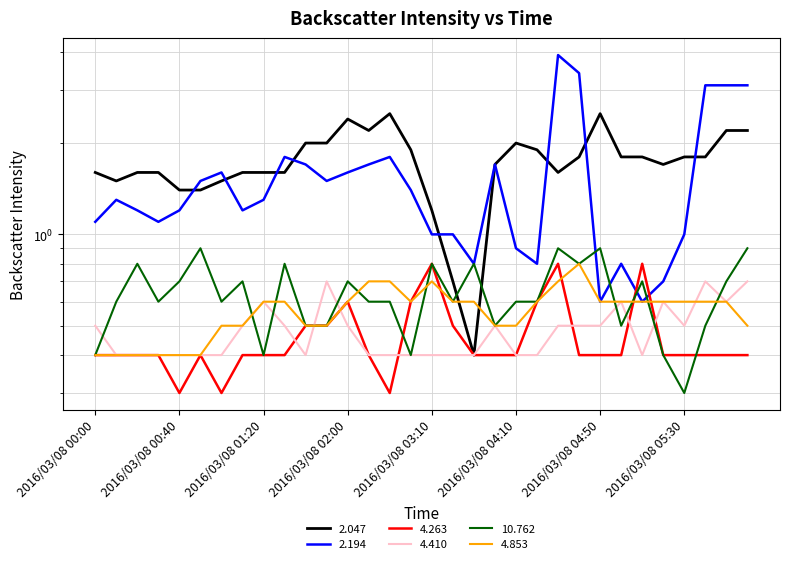

At how many categories does at least one series exceed 0?

32